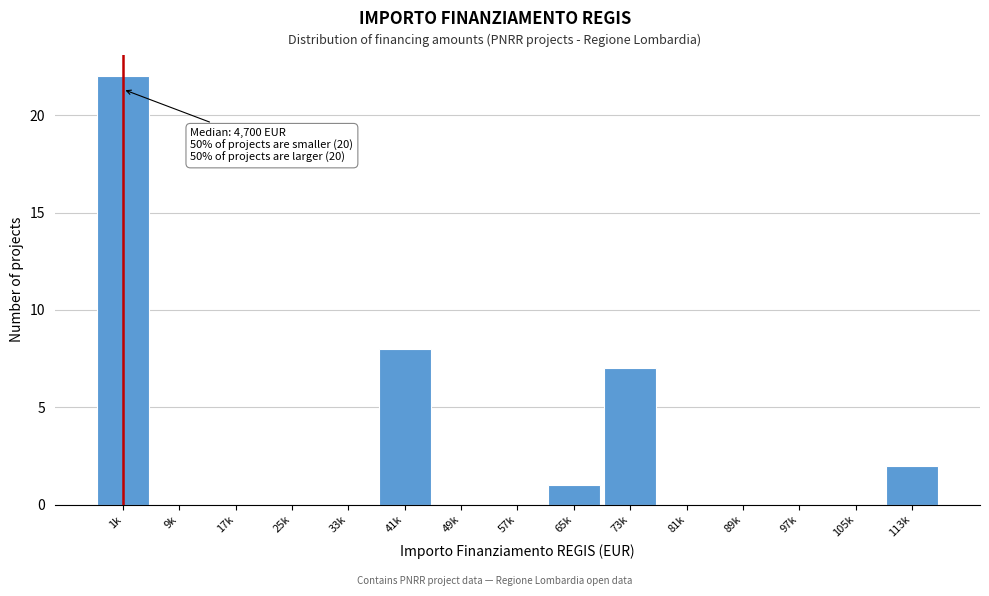

Reading left to right, transcribe all the data shown in this chart.

1k=22	9k=0	17k=0	25k=0	33k=0	41k=8	49k=0	57k=0	65k=1	73k=7	81k=0	89k=0	97k=0	105k=0	113k=2